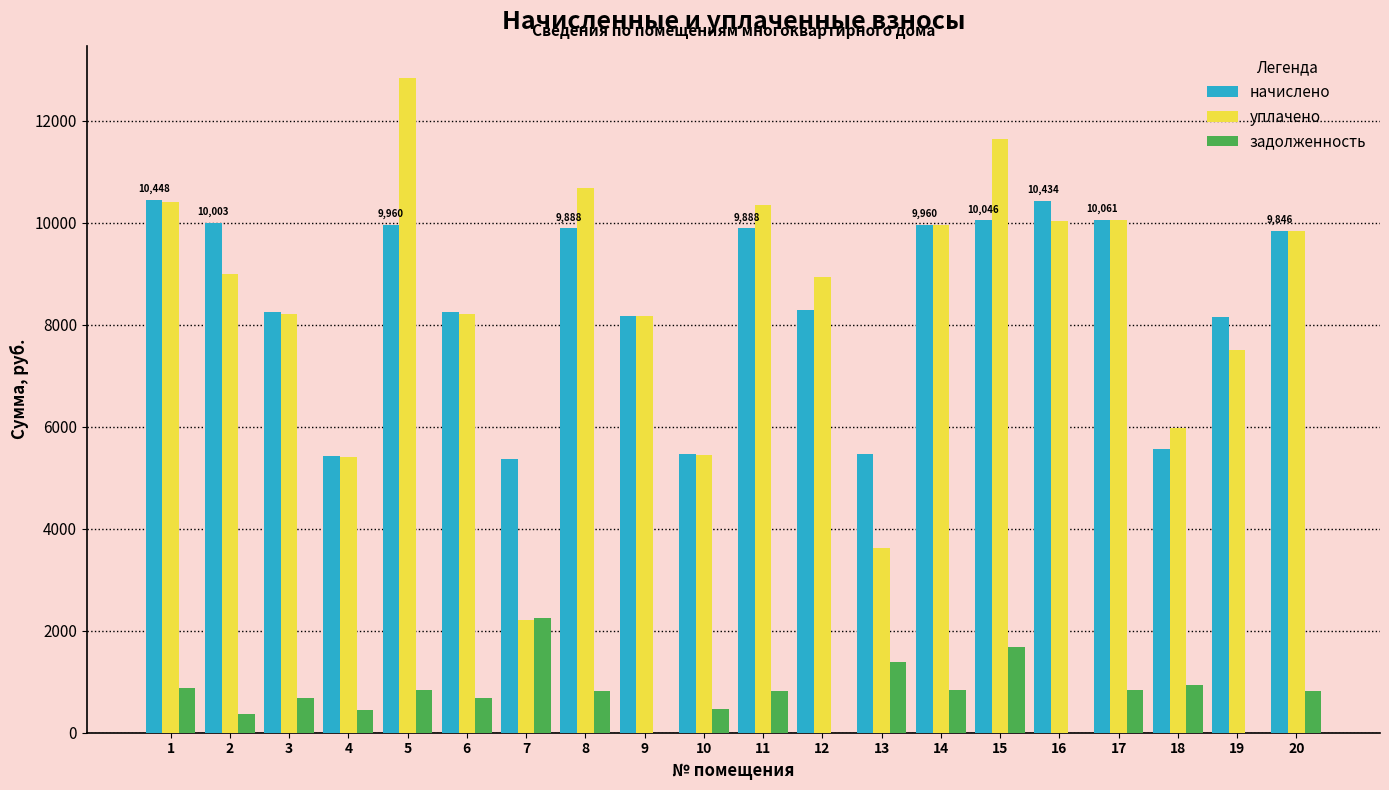

What is the sum of all задолженность values?

14745.5